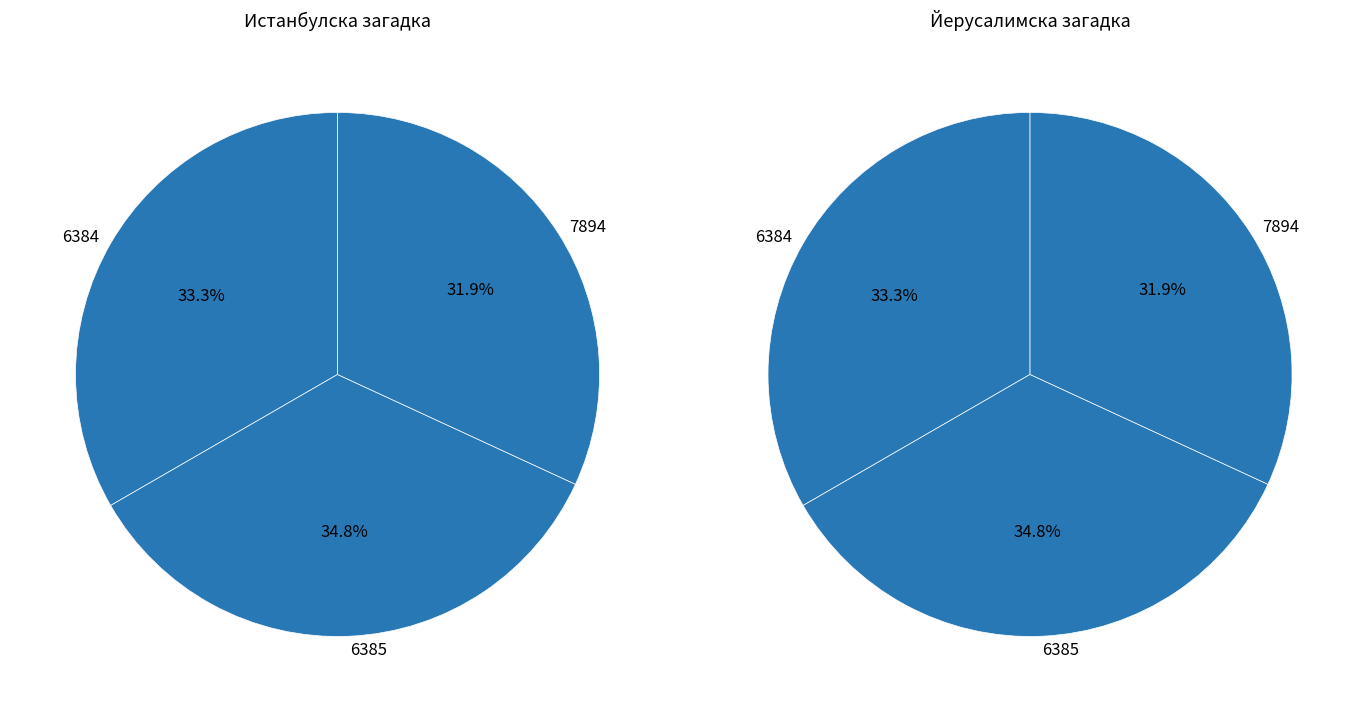

Between 7894 and 6385, which is larger?

6385